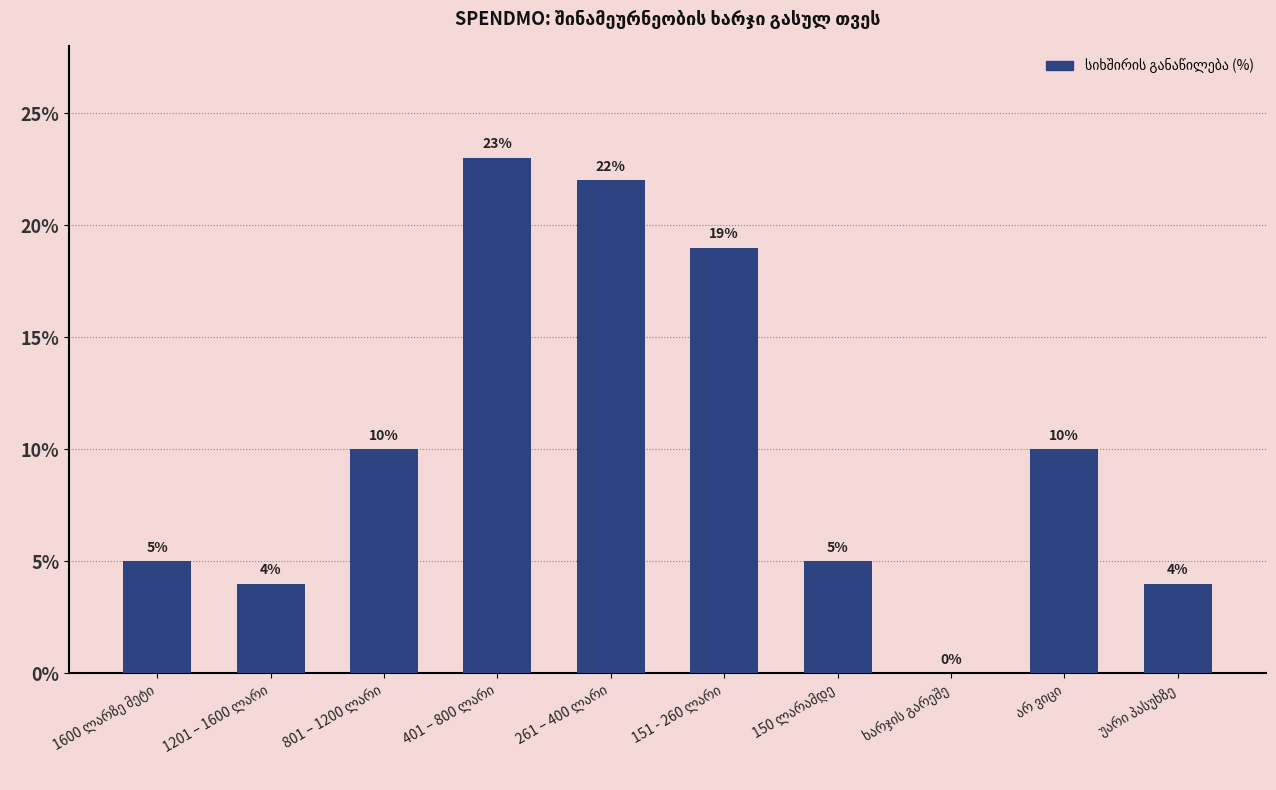

Reading left to right, transcribe all the data shown in this chart.

5	4	10	23	22	19	5	0	10	4